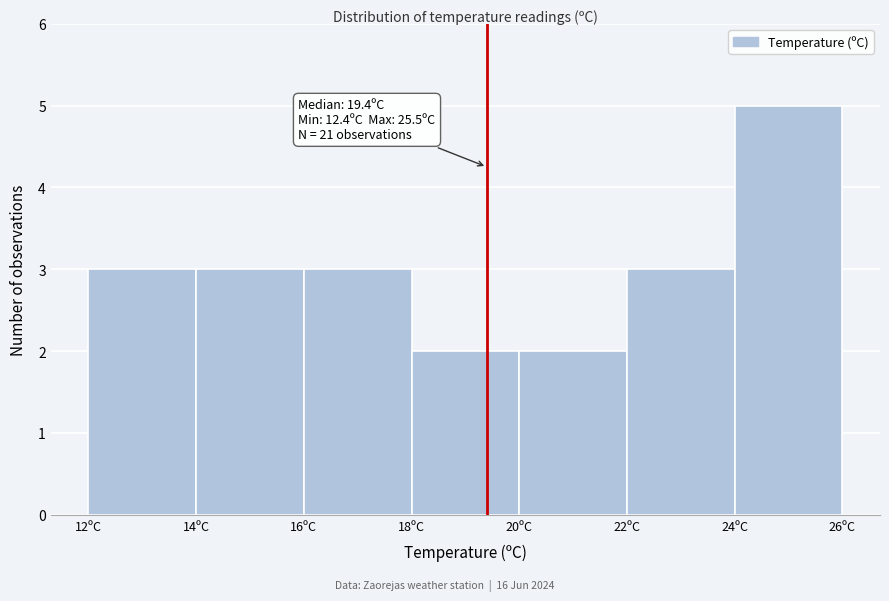

Over which range of the x-axis is the bar tallest?

24 to 26